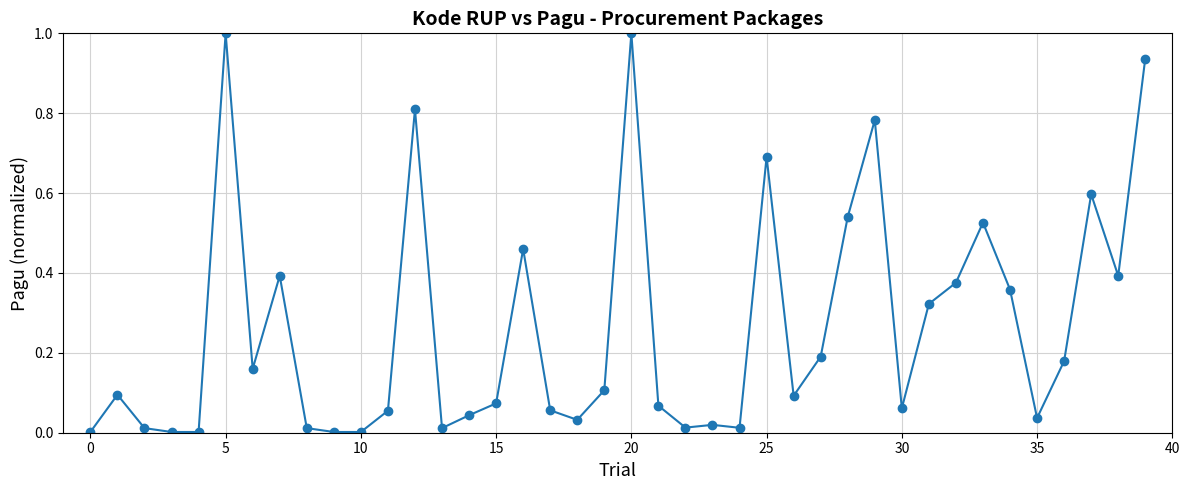

What is the difference between the second highest and second lowest values?

1.0